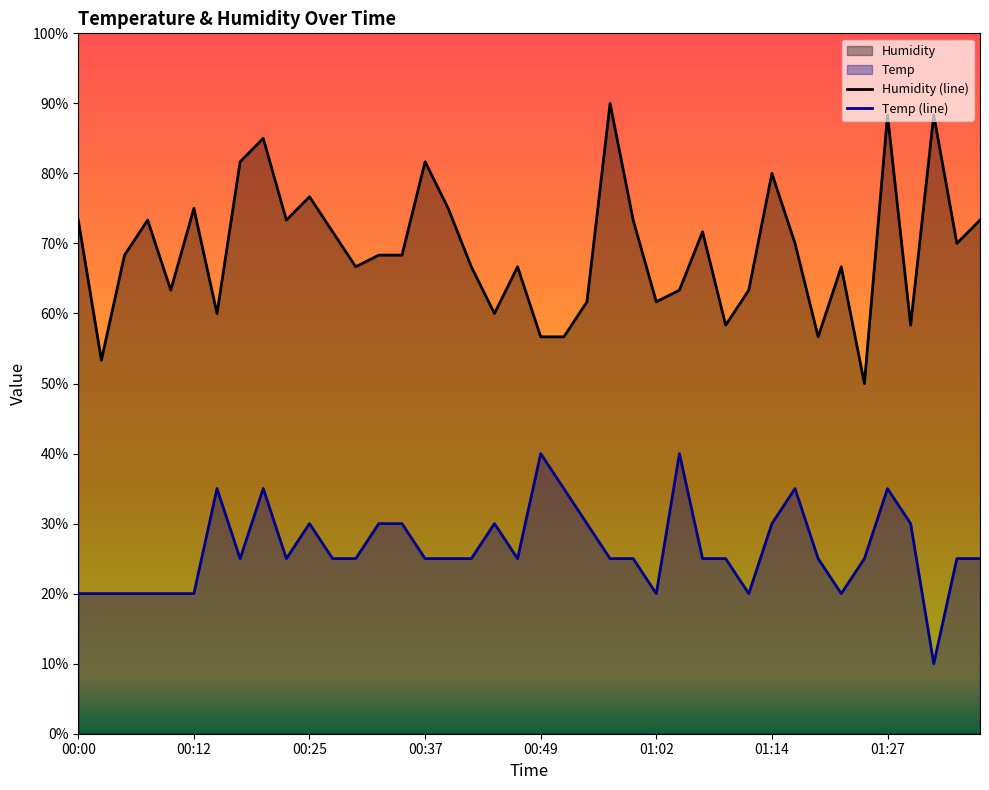

The Temp series shows 27.8 at 01:04. True or false?

False